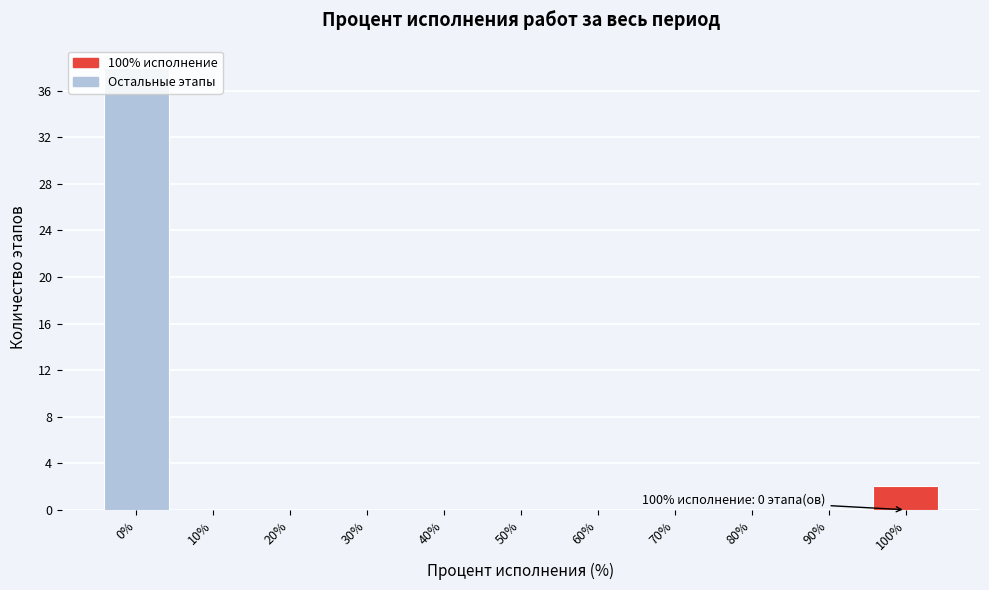

What is the change in value from 0% to 20%?

-38